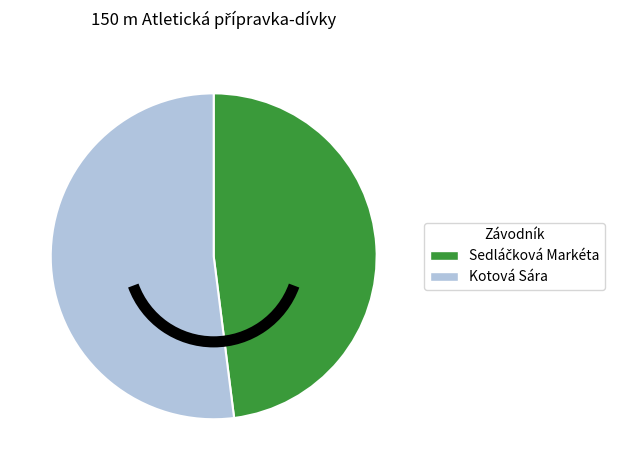

Is there a majority slice in this chart?

Yes